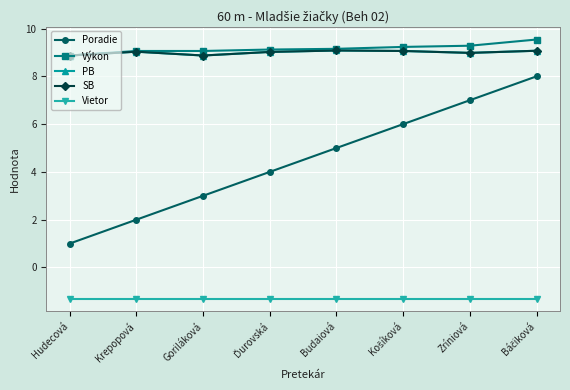

True or false: SB has a value of 12.7 at Hudecová.

False